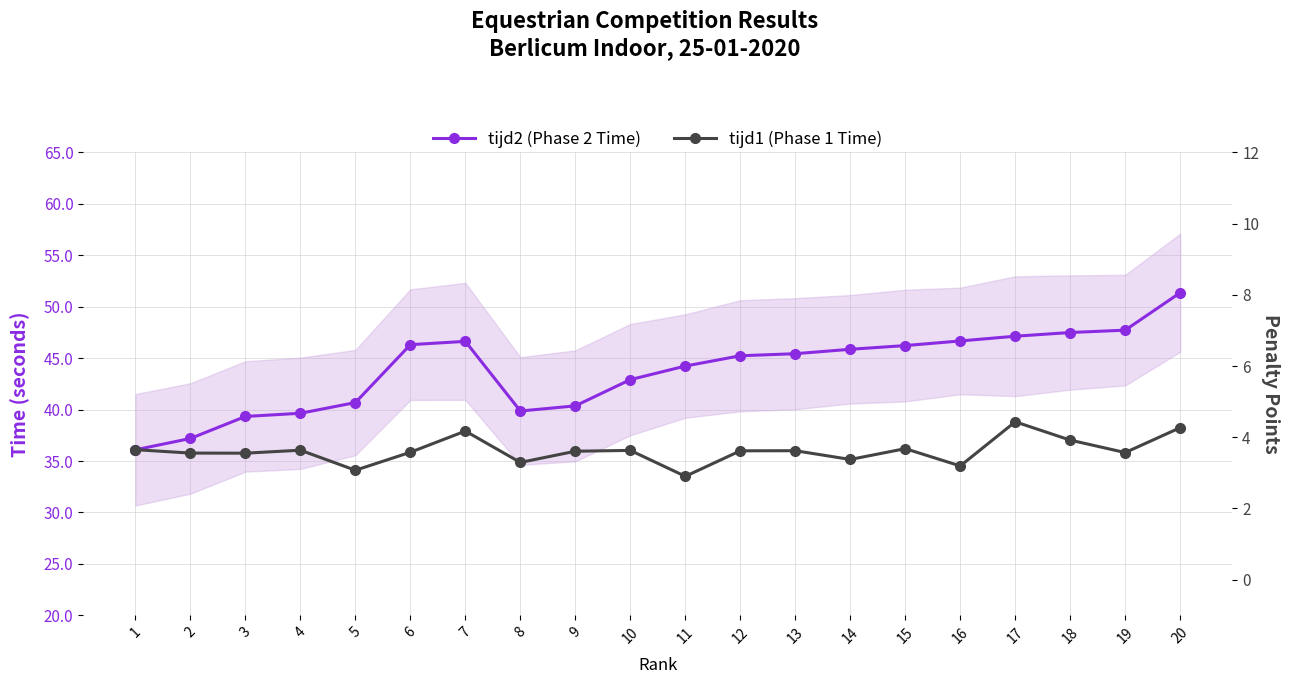

What is the highest value of the tijd1 (Phase 1 Time) series?

38.8